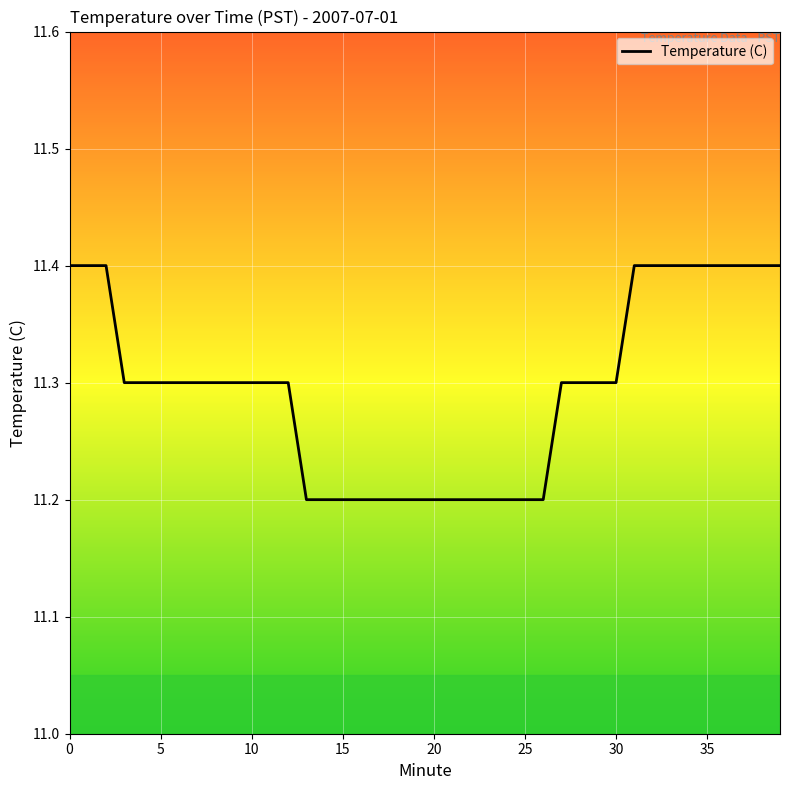

What is the greatest value displayed?

11.4